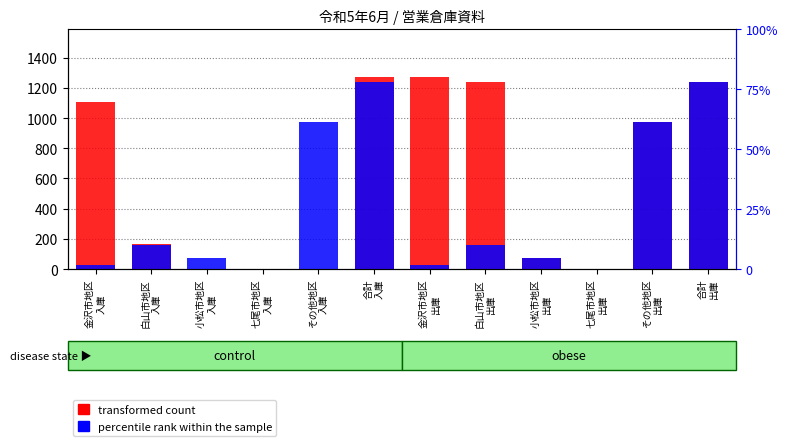

Which has a higher value, 白山市地区
出庫 or 七尾市地区
入庫?

白山市地区
出庫